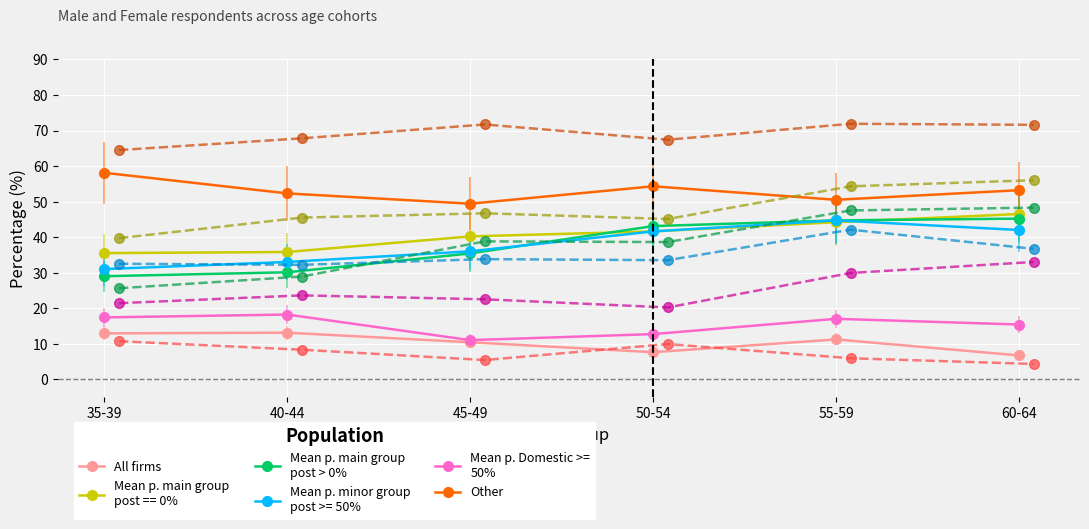

Which series has the widest spread of values?

col_4 (male)